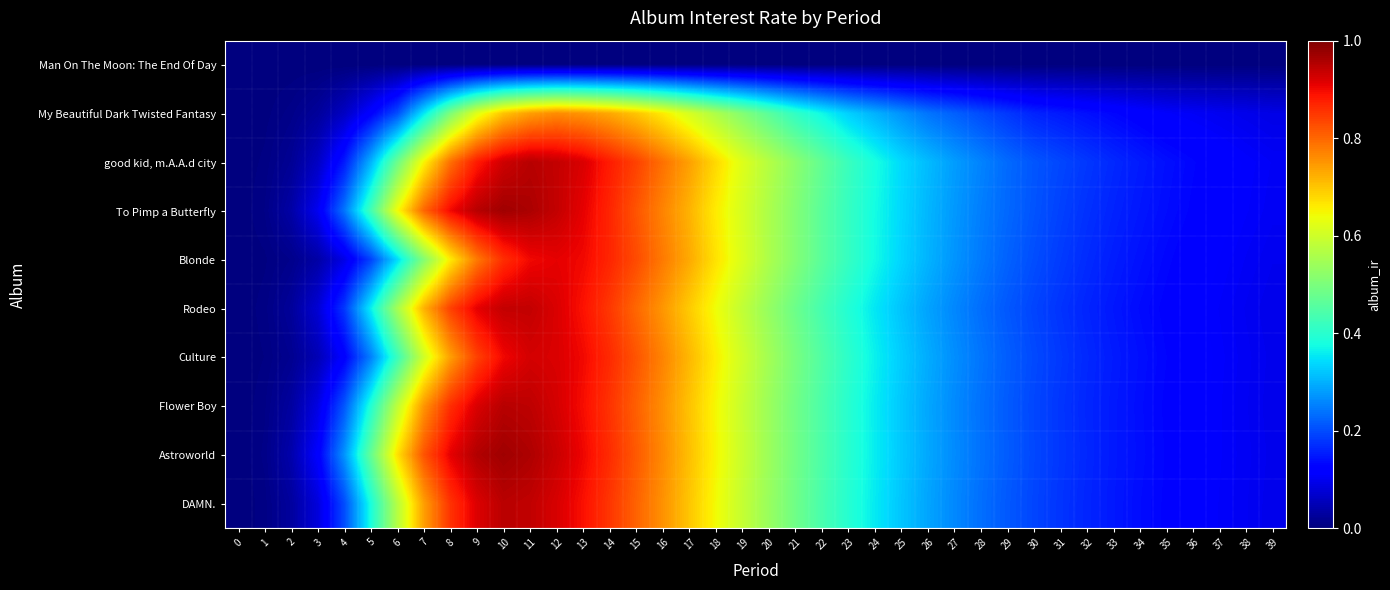

At 15, list the series in order from smallest to largest.

Man On The Moon: The End Of Day, My Beautiful Dark Twisted Fantasy, Rodeo, DAMN., Flower Boy, Astroworld, To Pimp a Butterfly, Culture, Blonde, good kid, m.A.A.d city